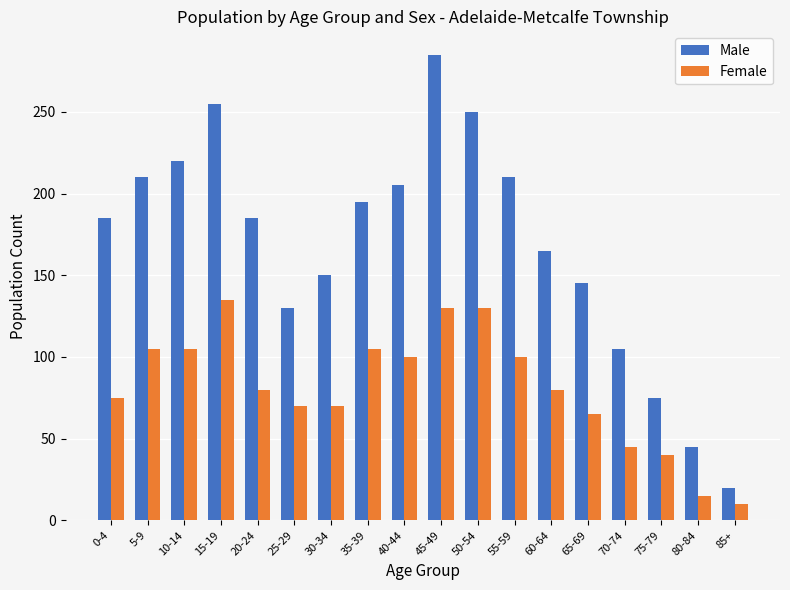

How many groups of bars are there?

18